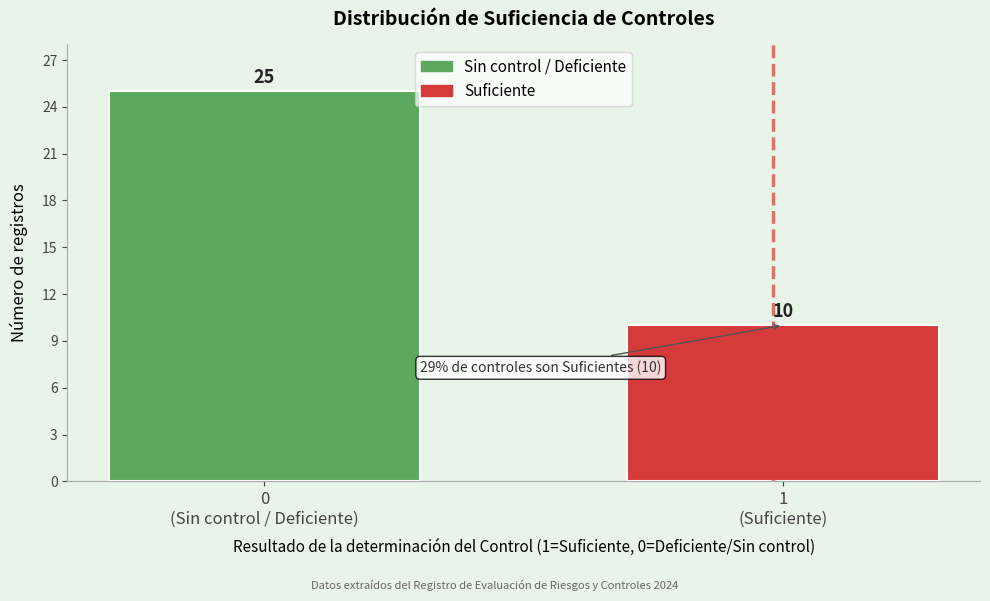

Reading left to right, transcribe all the data shown in this chart.

25	10